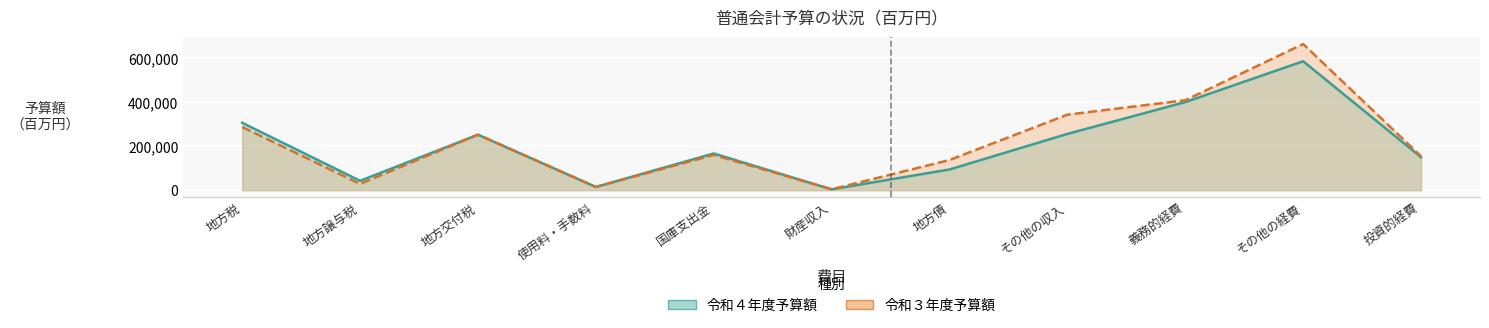

Is it true that 令和３年度予算額 equals 162727 at その他の収入?

False